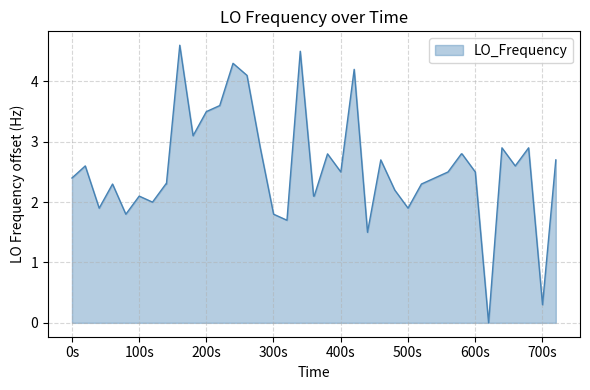

How many lines are shown in the chart?

1